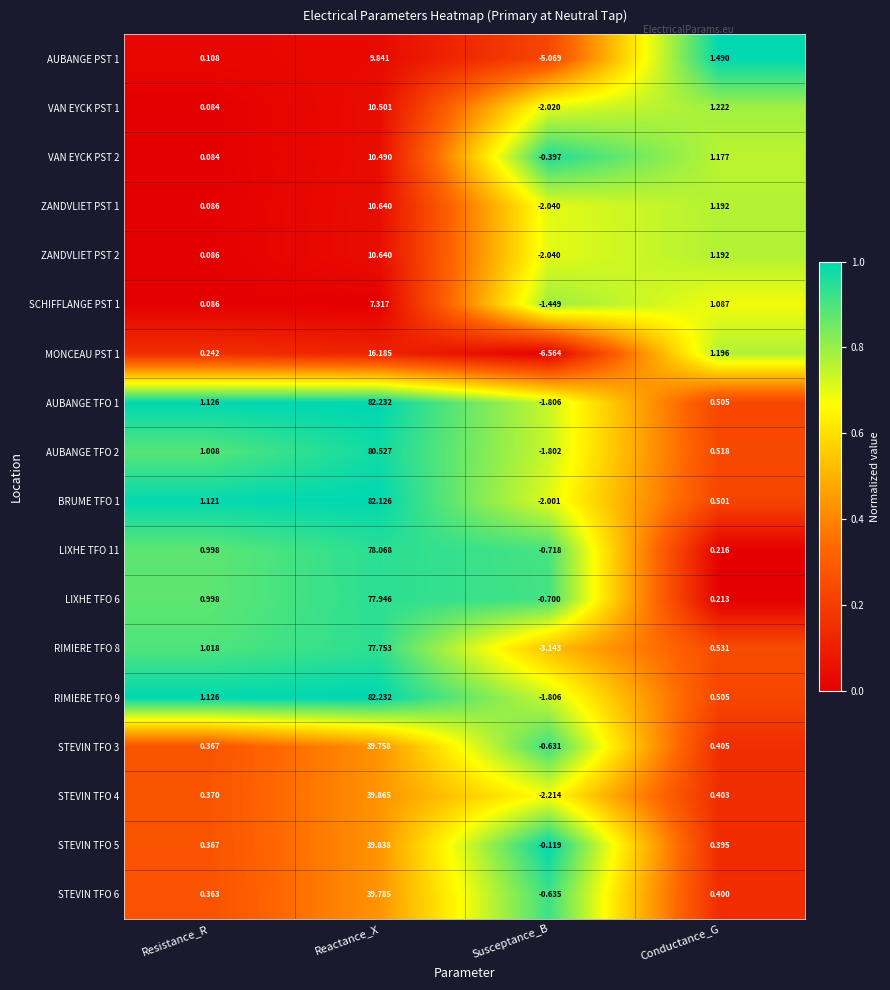

Where does the MONCEAU PST 1 series first go above 1?

Reactance_X